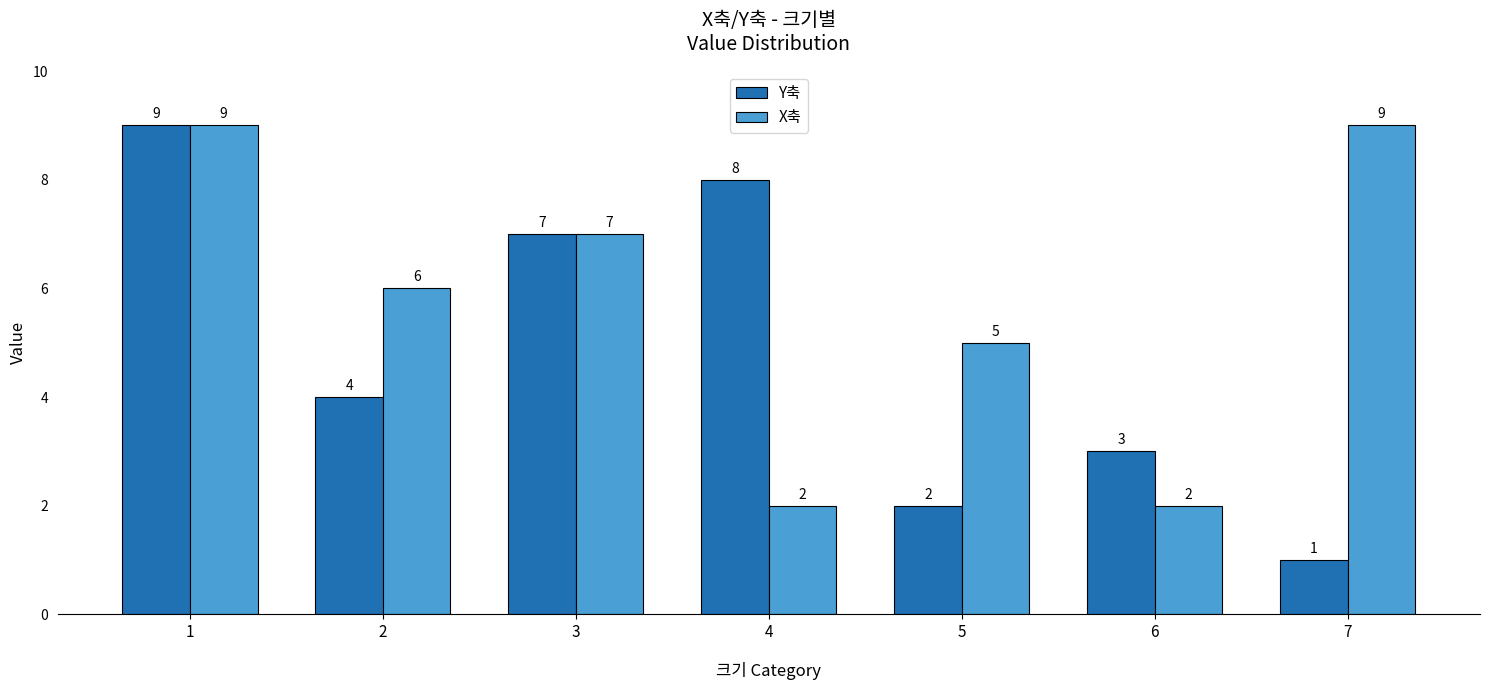

Count the number of data series in this chart.

2